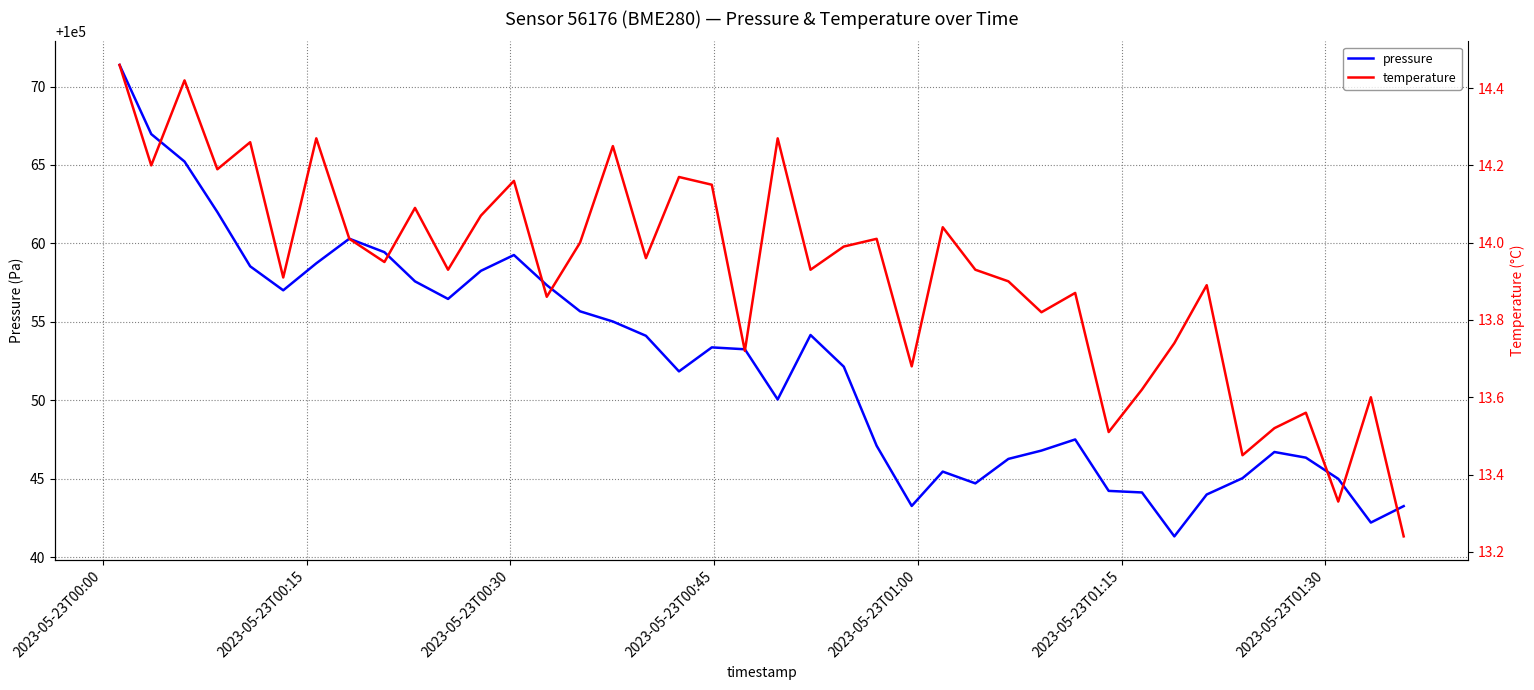

What is the minimum value for pressure?

100041.3